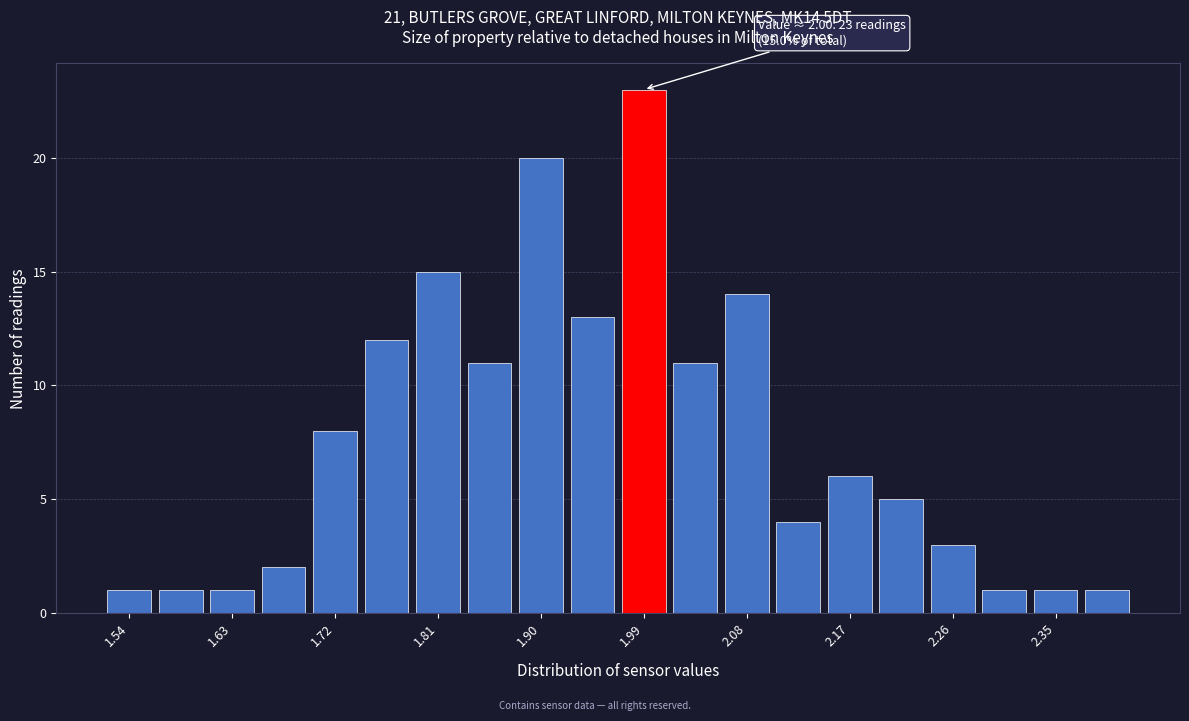

Over which range of the x-axis is the bar tallest?

1.970 to 2.015